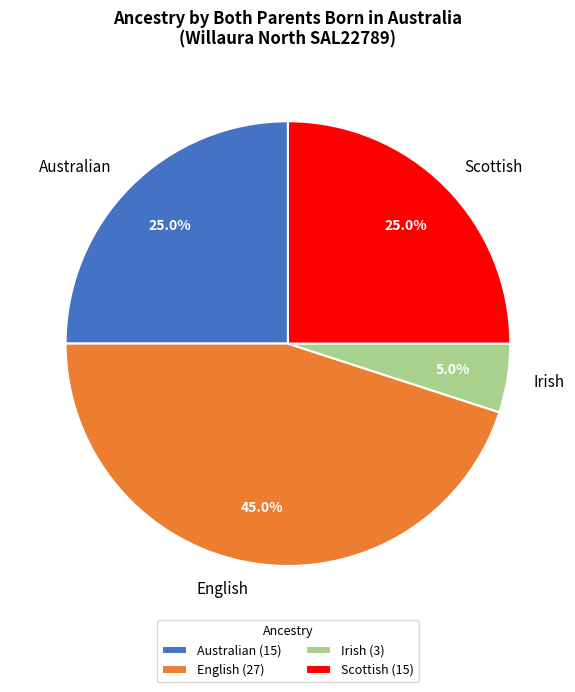

To the nearest percent, what is the average slice percentage?

25%